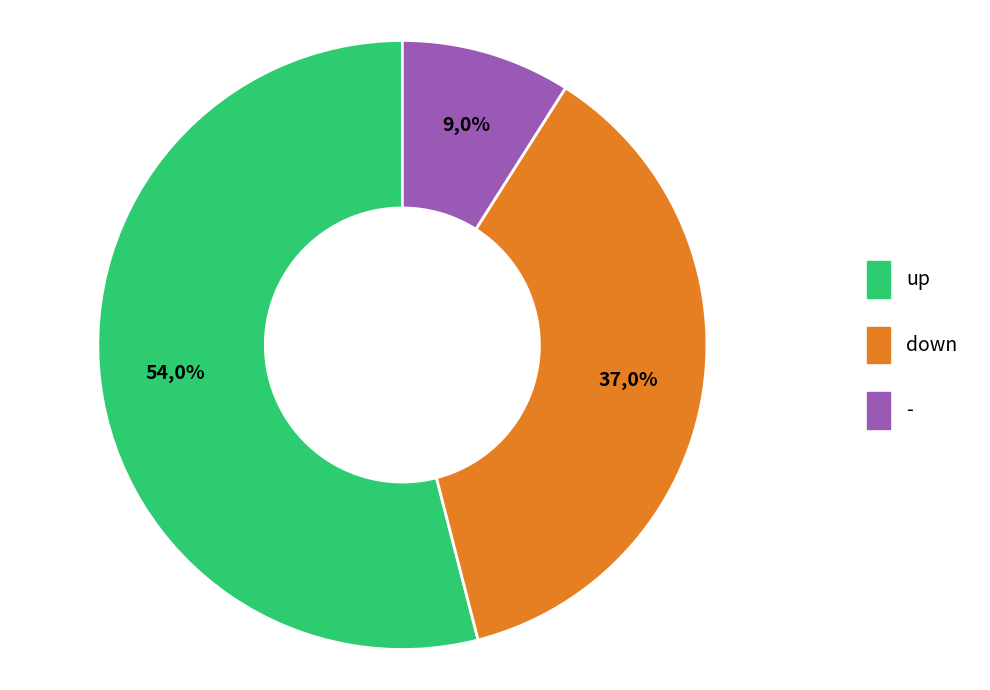

Which category has the biggest portion of the pie?

up